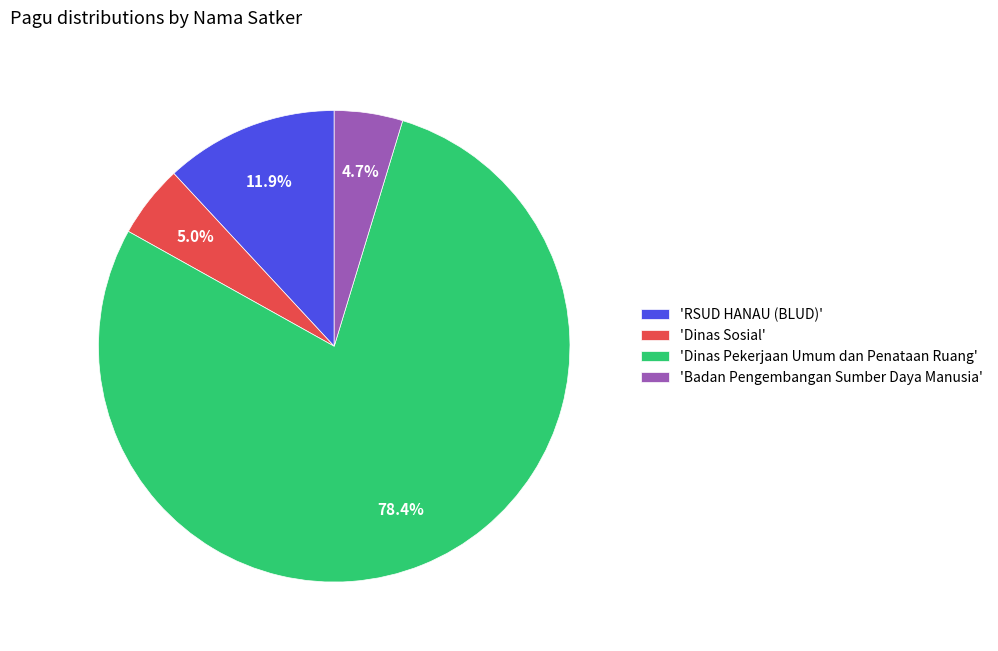

How many segments does this pie chart have?

4